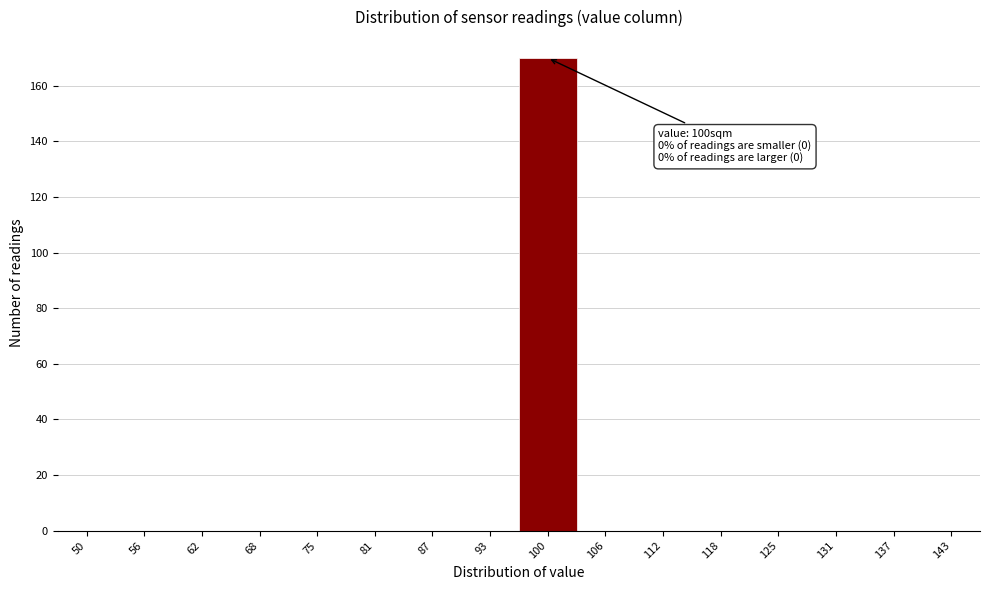

Reading left to right, what are all the values shown in this chart?

50=0	56=0	62=0	68=0	75=0	81=0	87=0	93=0	100=170	106=0	112=0	118=0	125=0	131=0	137=0	143=0